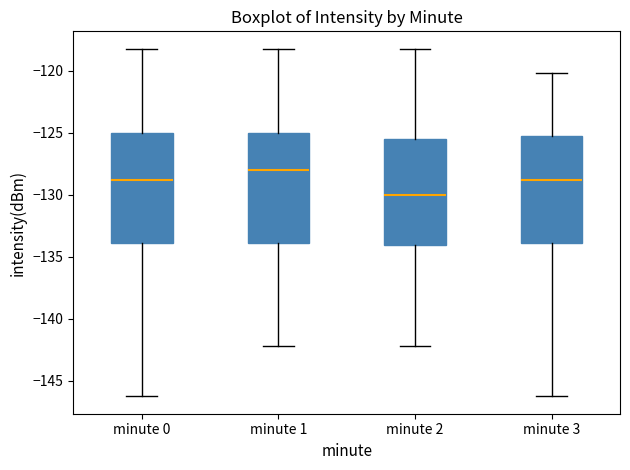

Which box has the highest median line?

minute 1